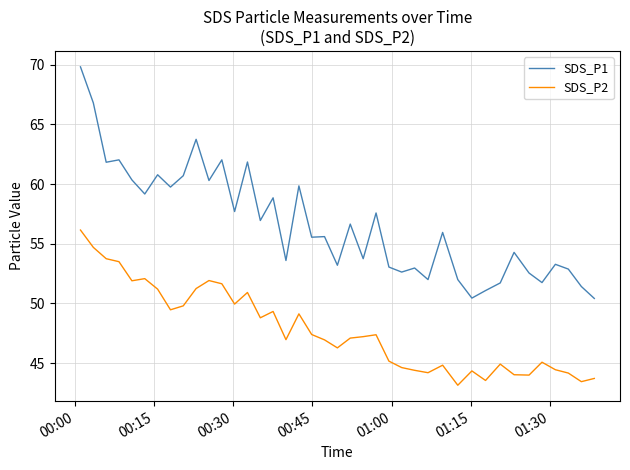

What is the average value of the SDS_P1 series?

56.7